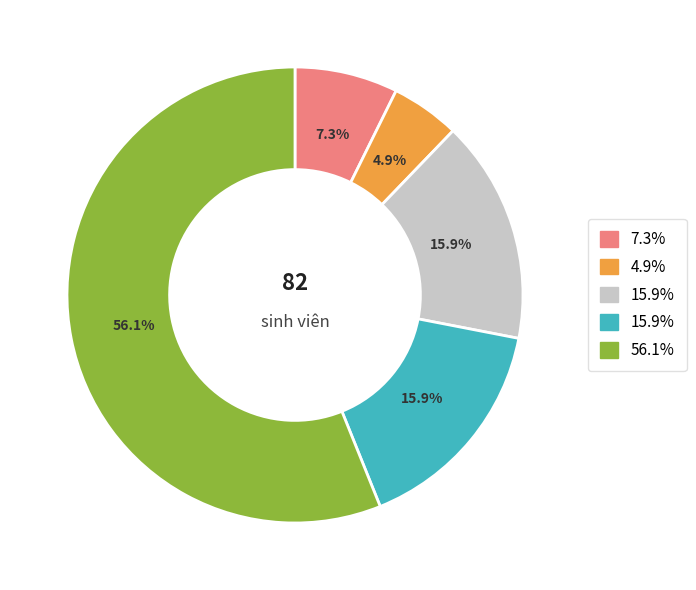

Is there any slice that represents more than half of the pie?

Yes